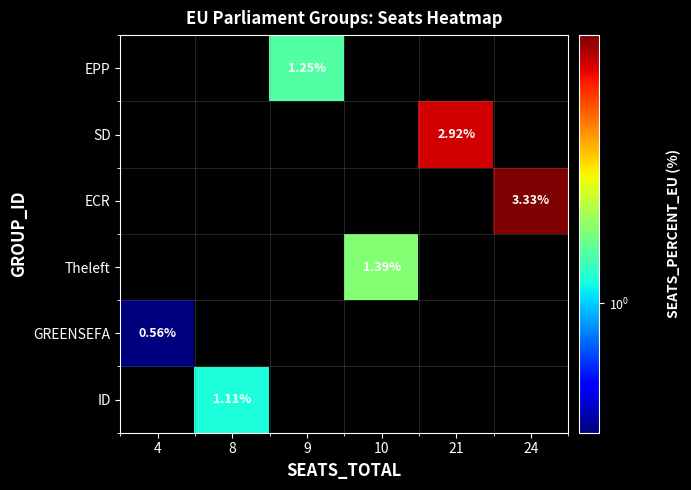

At which category is the sum across all series the highest?

24